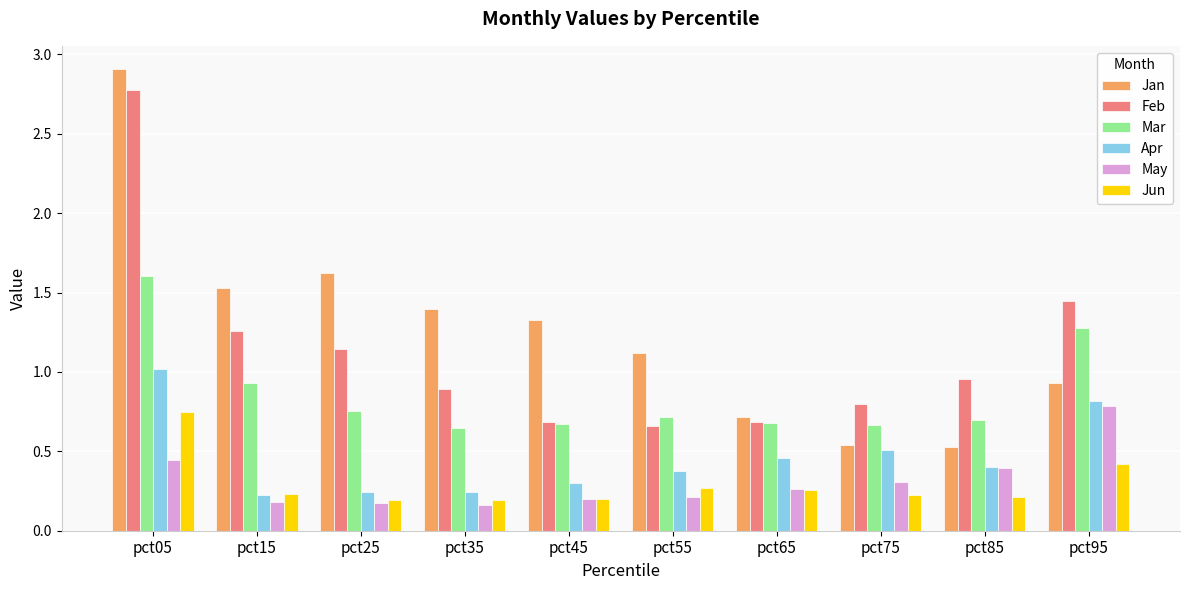

At which category is the sum across all series the highest?

pct05